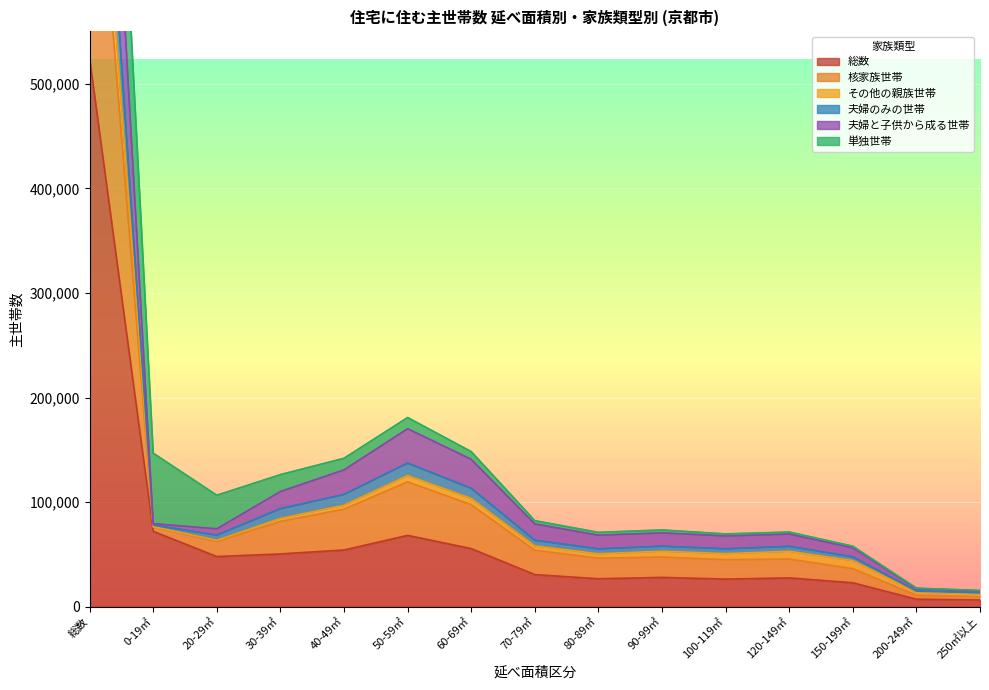

What position from the right is 80-89㎡?

7